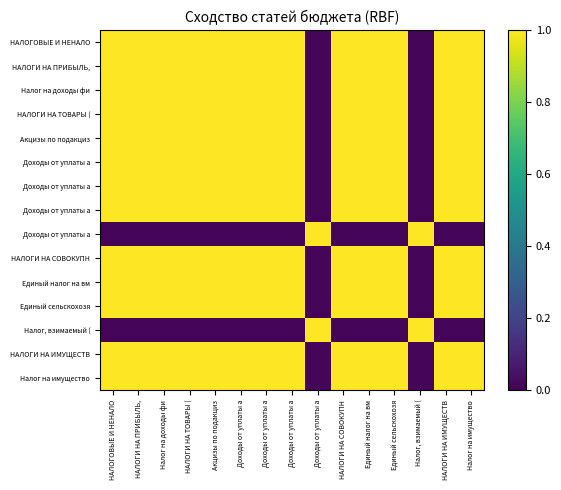

At how many categories does at least one series exceed 0?

15